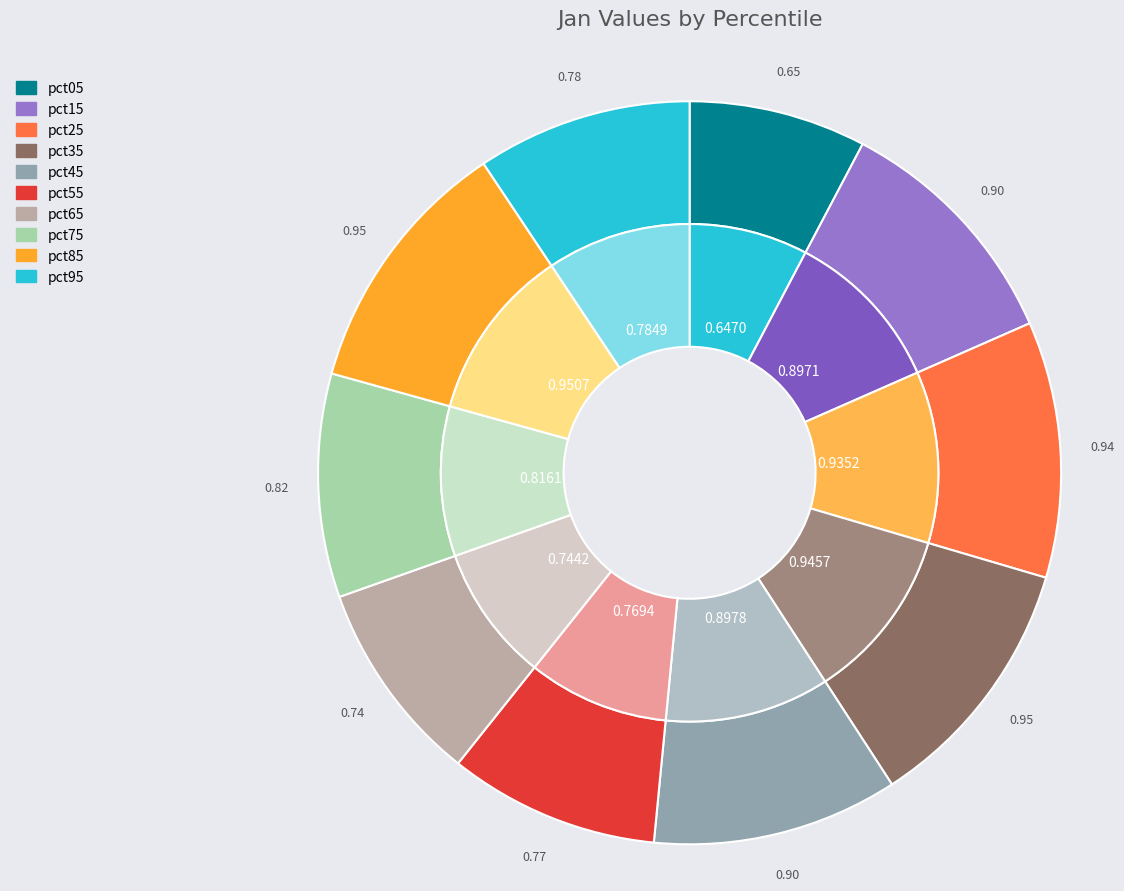

Count the number of slices in the pie.

10